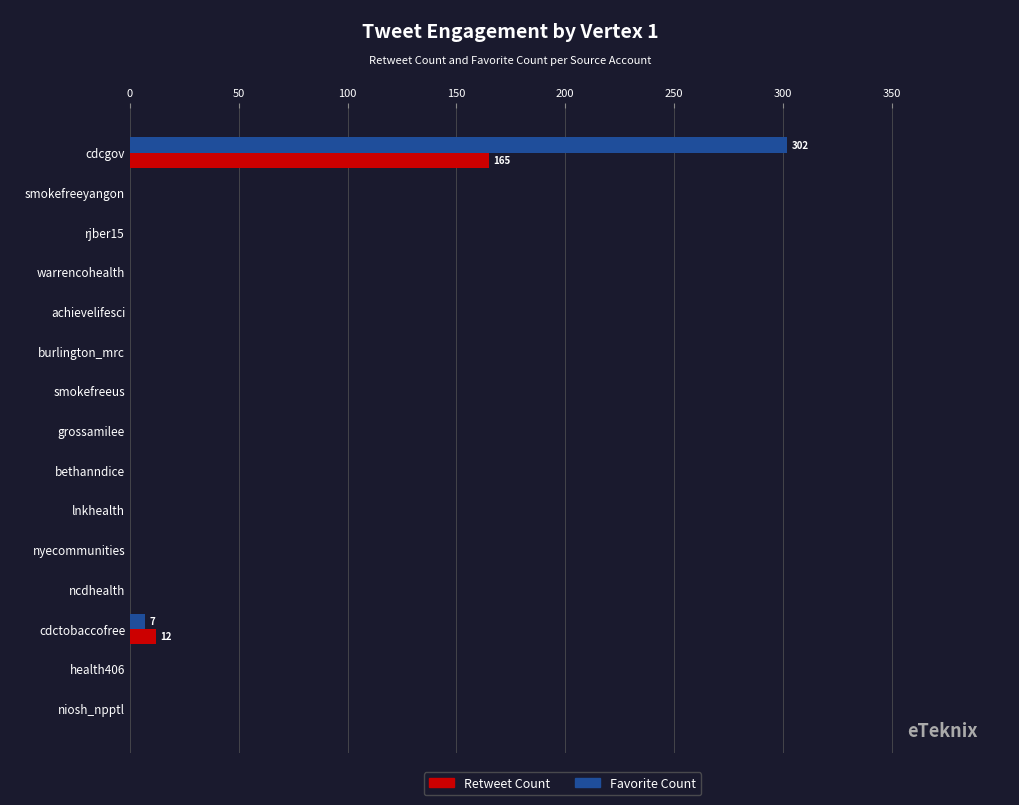

Which category has the highest value across all series?

cdcgov